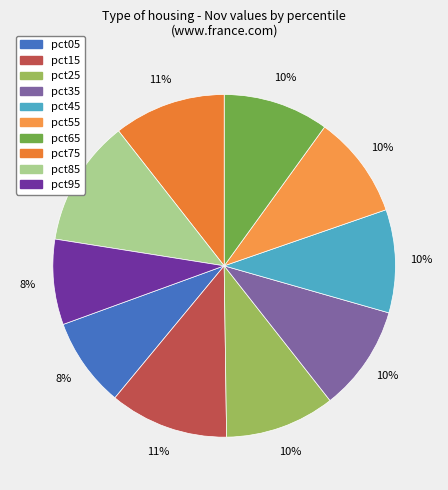

Is there any slice that represents more than half of the pie?

No